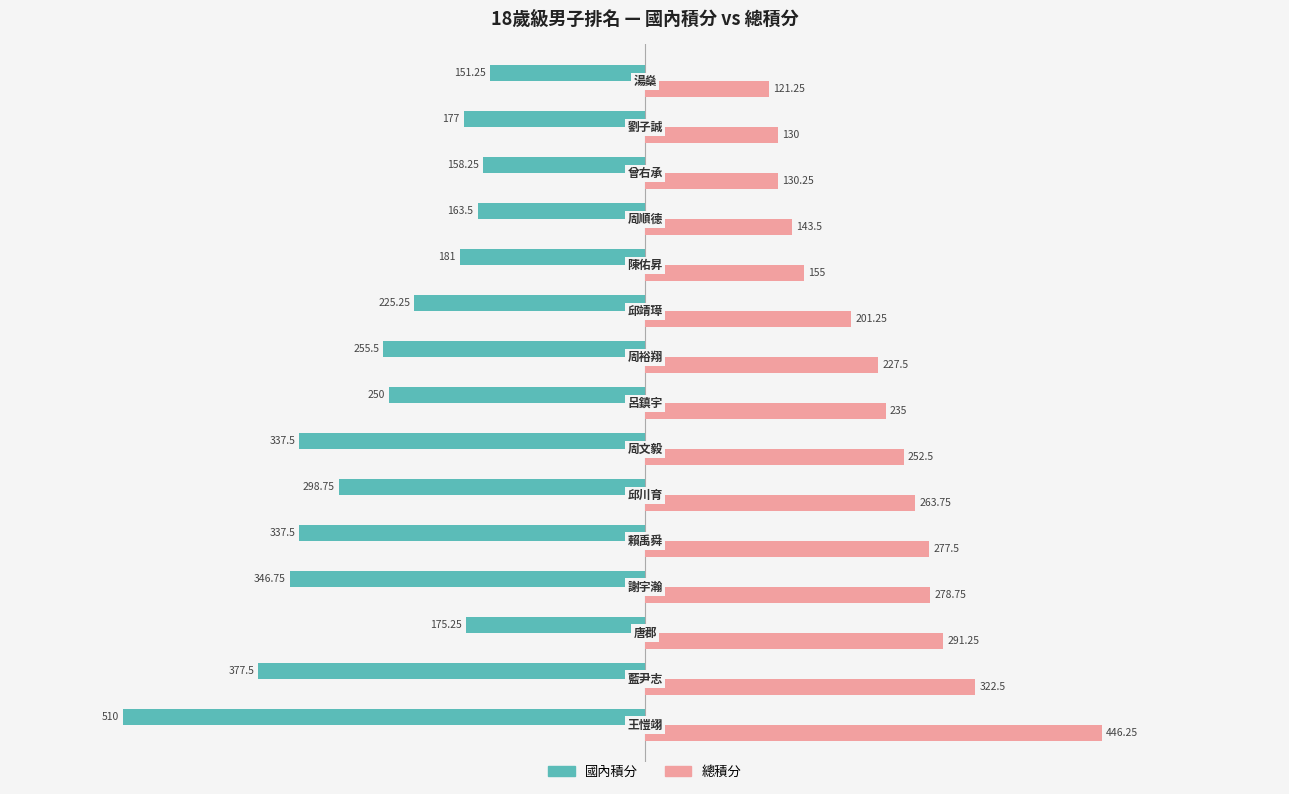

Which series has the largest range (max minus min)?

國內積分